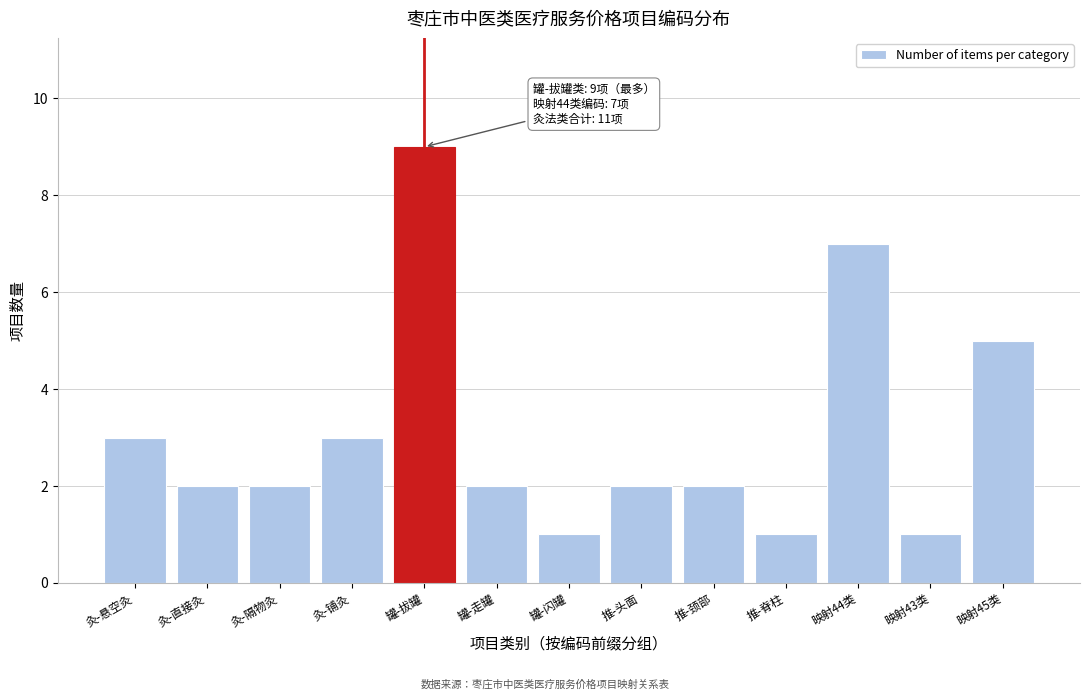

Reading left to right, what are all the values shown in this chart?

3	2	2	3	9	2	1	2	2	1	7	1	5